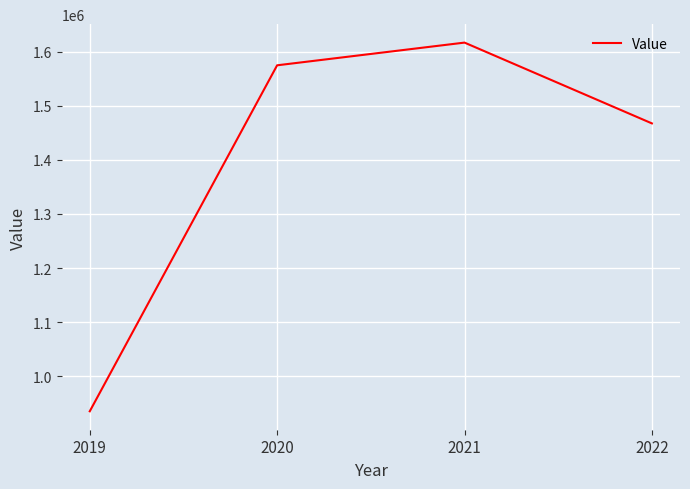

Where is the first local maximum?

2021